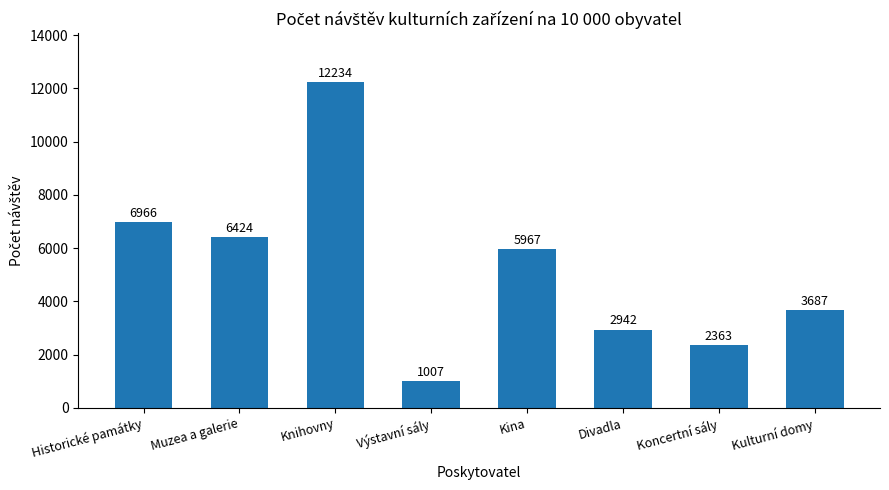

True or false: the data shows 987 at Divadla.

False